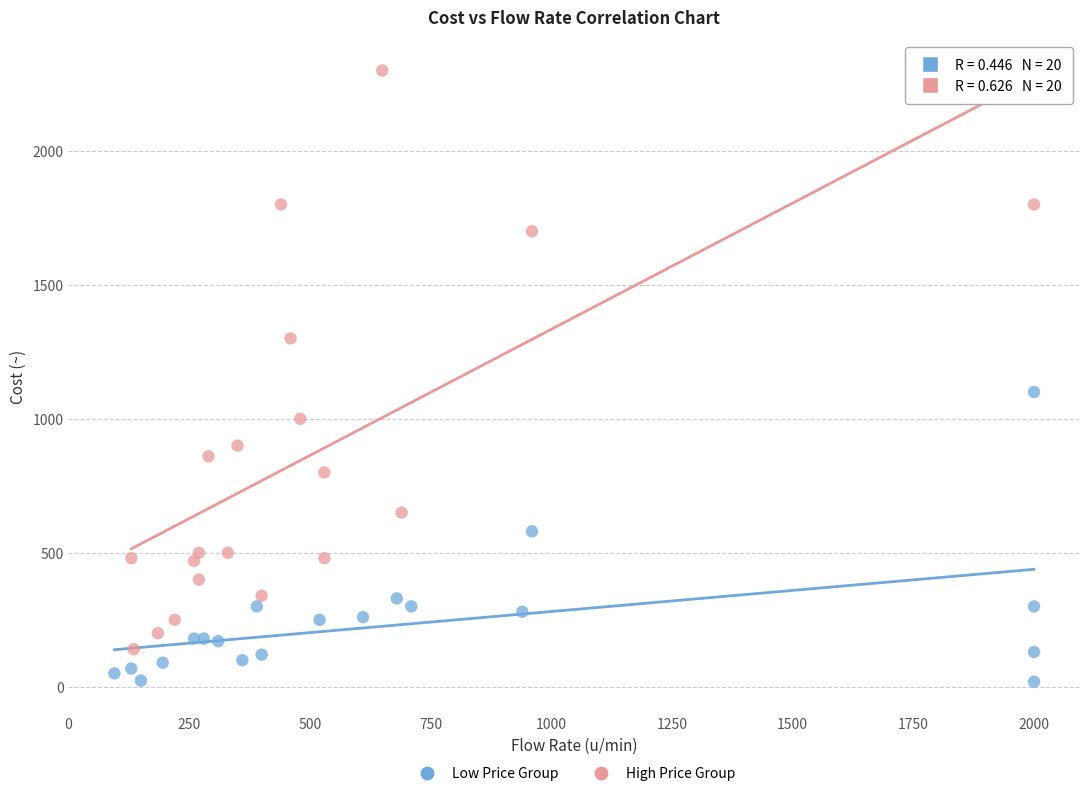

Which series reaches the maximum Y coordinate?

High Price Group